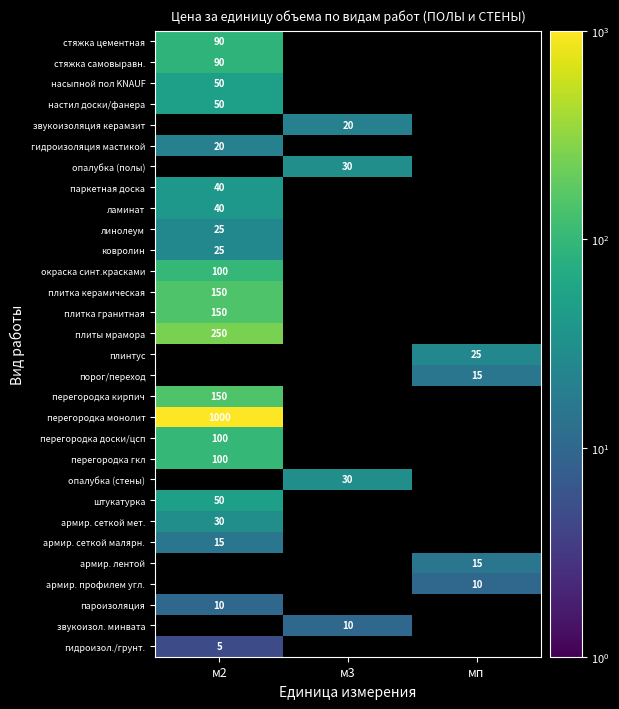

Is it true that перегородка гкл equals 20.6 at м2?

False